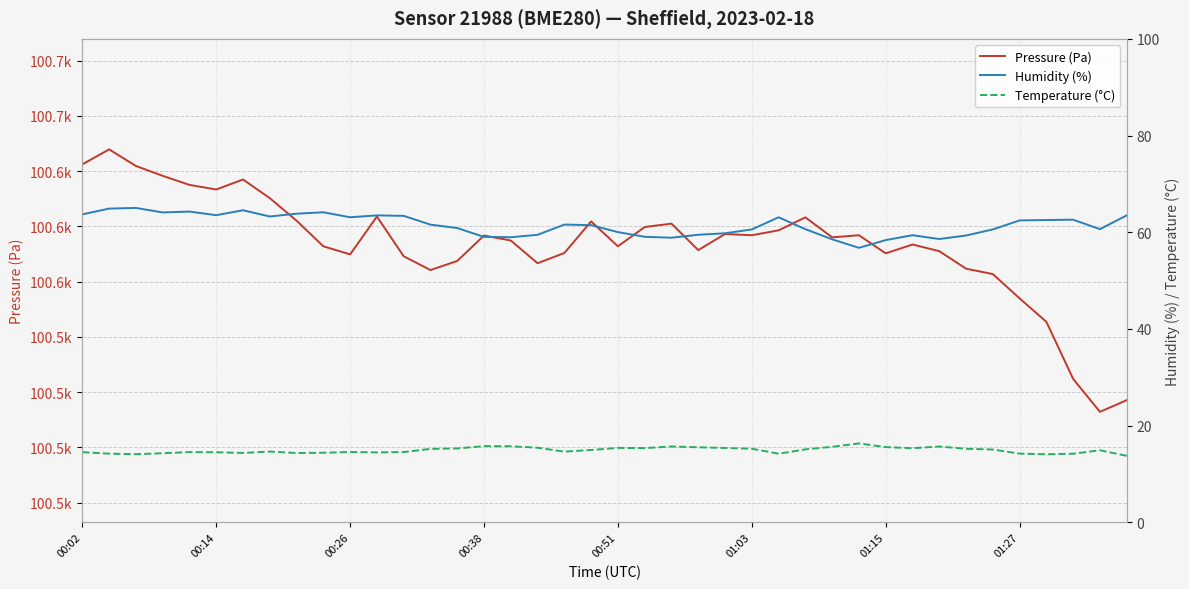

How many data points in Pressure (Pa) are less than 100595?

20